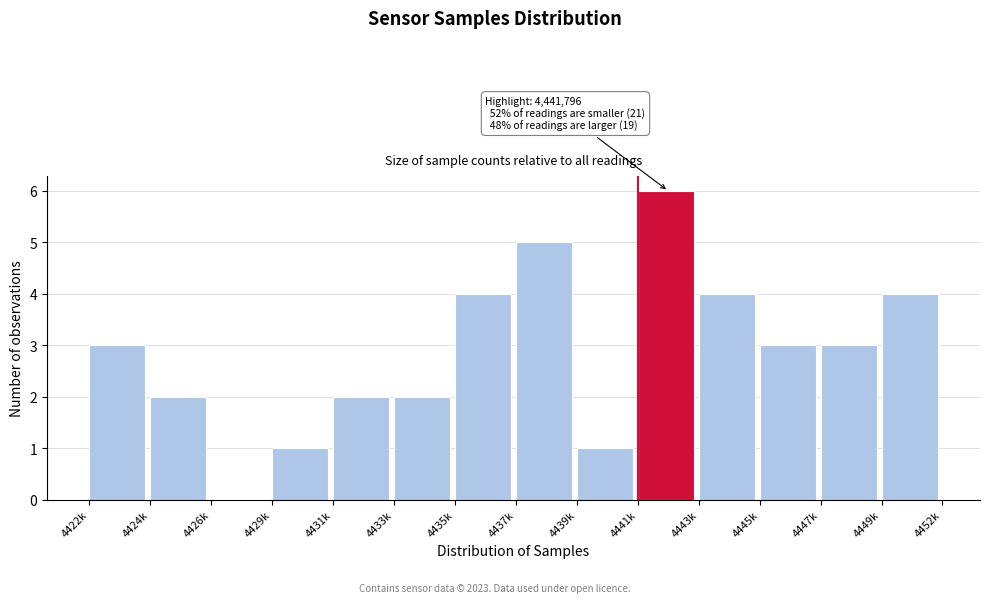

Reading right to left, extract all data points from this chart.

4449k=4	4447k=3	4445k=3	4443k=4	4441k=6	4439k=1	4437k=5	4435k=4	4433k=2	4431k=2	4429k=1	4426k=0	4424k=2	4422k=3